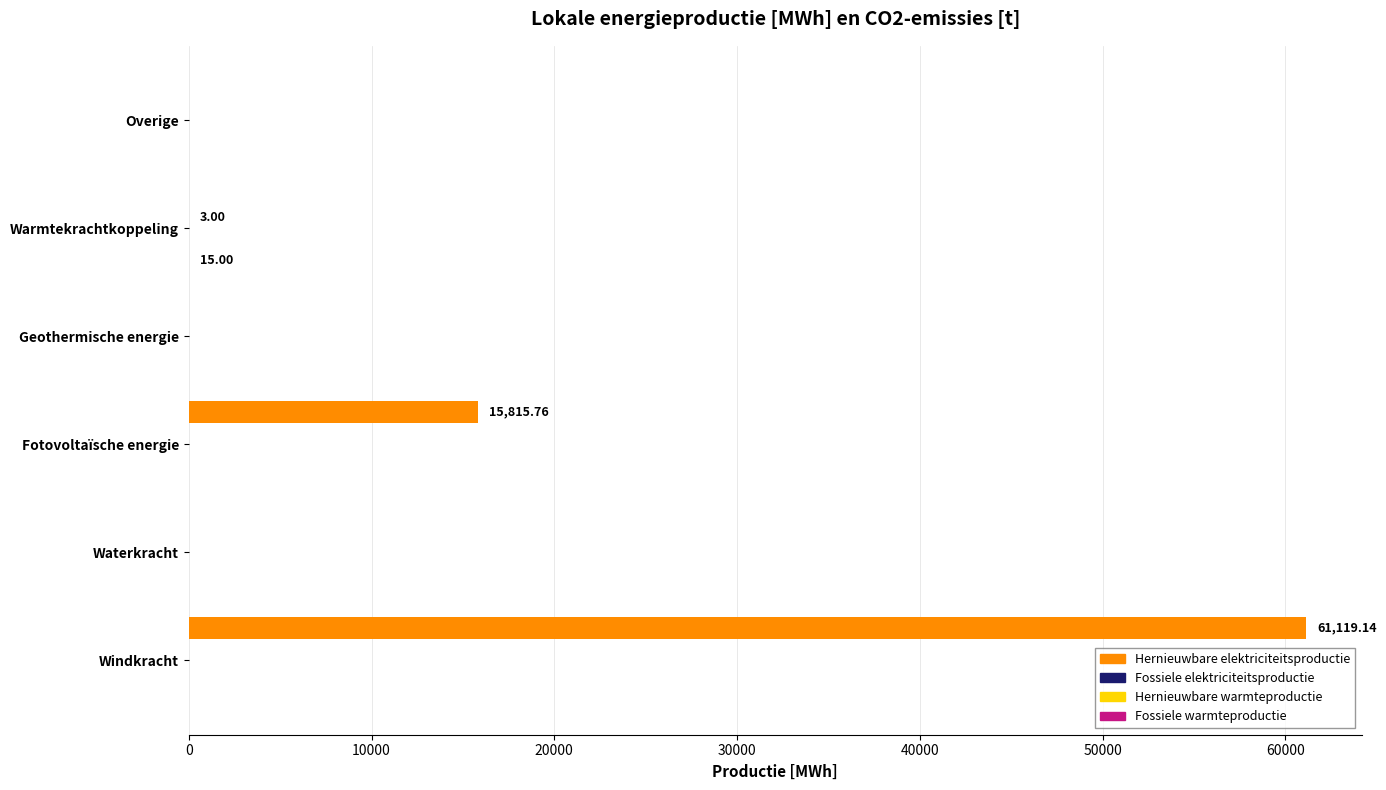

Which category has the highest value in the Hernieuwbare elektriciteitsproductie series?

Windkracht